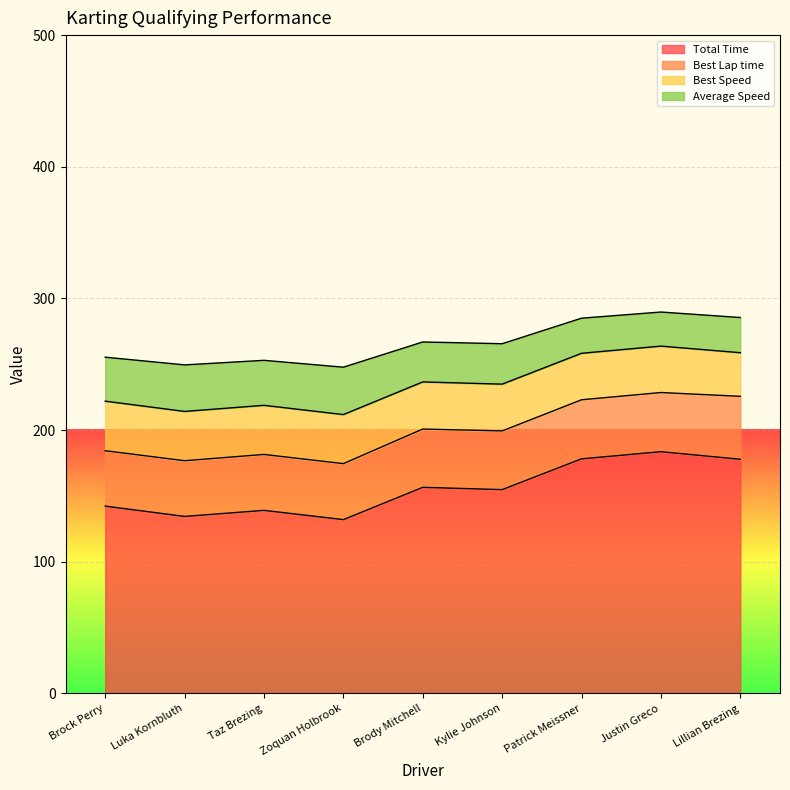

What position from the left is Lillian Brezing?

9